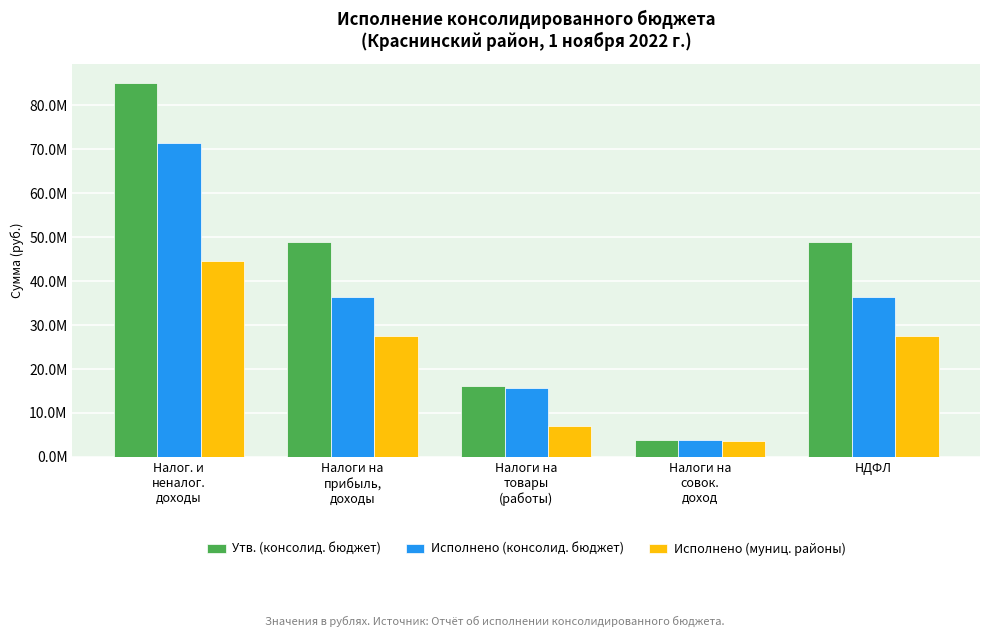

What is the difference between the second highest and minimum values in the Утв. (консолид. бюджет) series?

45149800.0